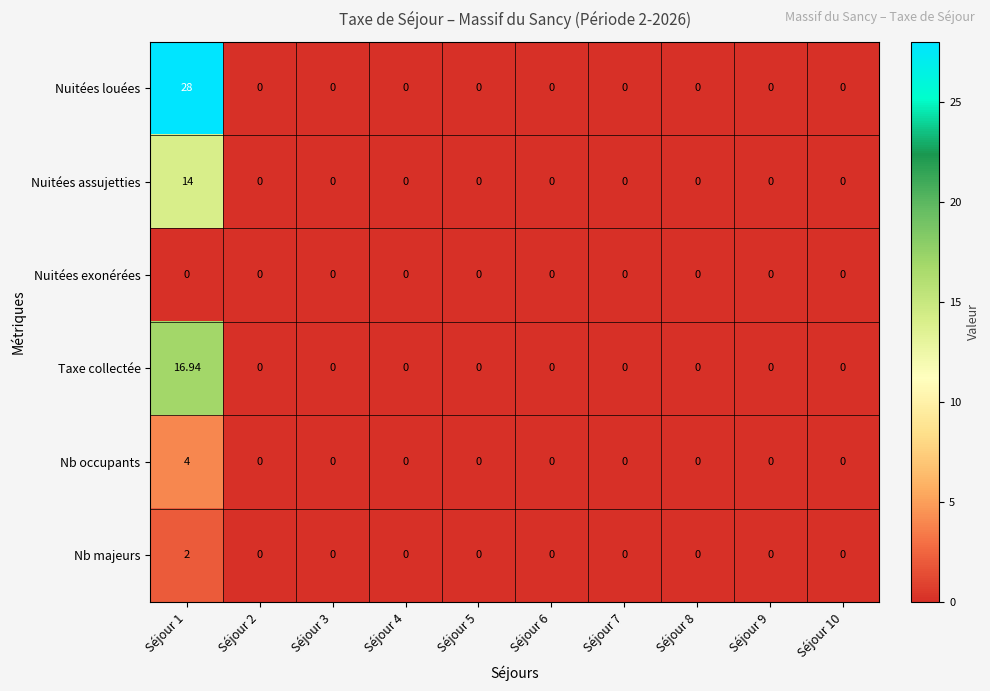

Count the number of data series in this chart.

6